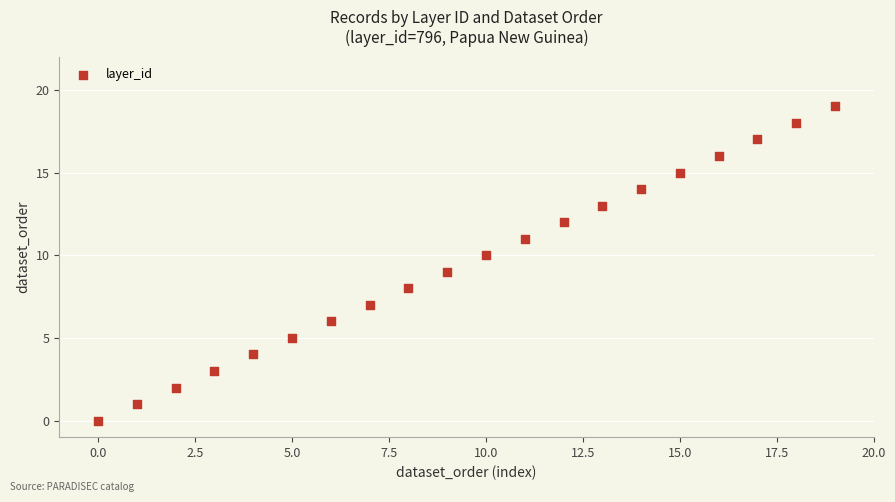

What is the range of Y values (max minus min)?

19